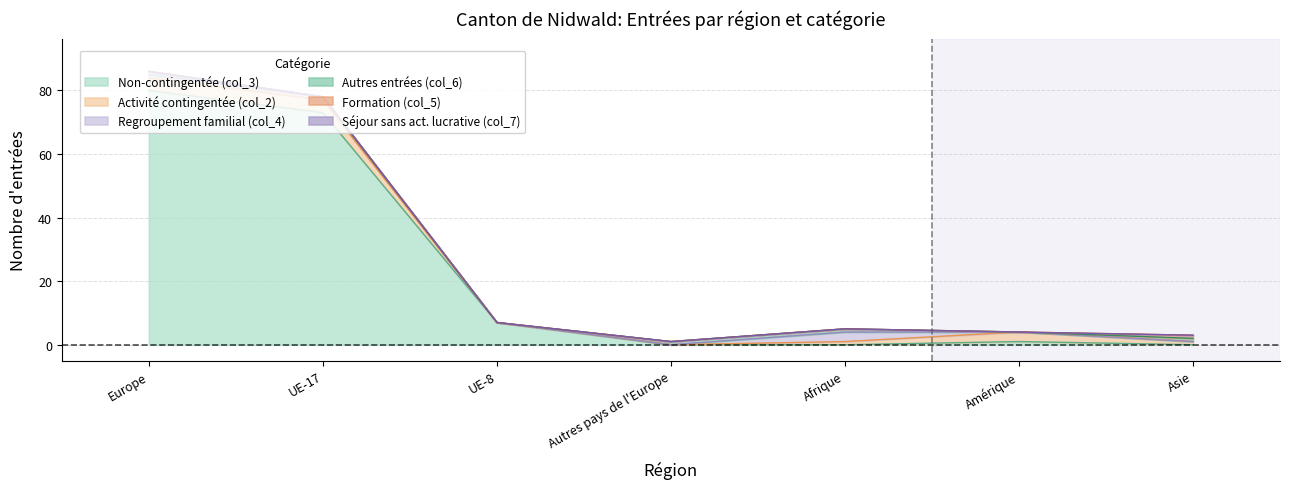

True or false: Séjour sans act. lucrative (col_7) and Regroupement familial (col_4) cross at least once.

False